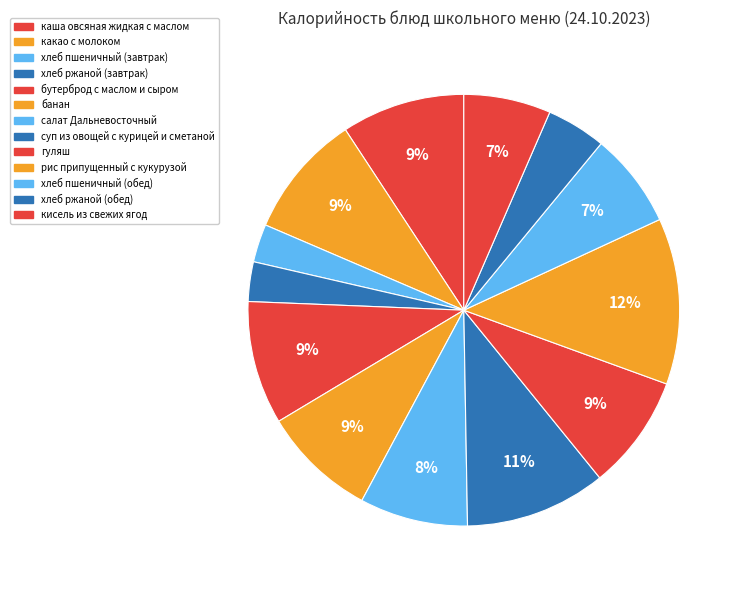

How many slices are in this pie chart?

13